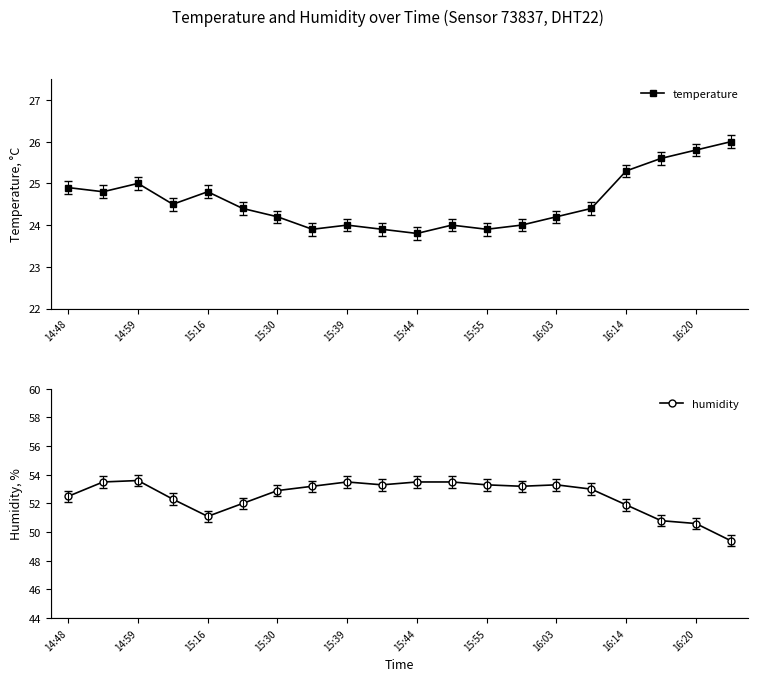

What is the difference between the maximum and minimum values in the temperature series?

2.2